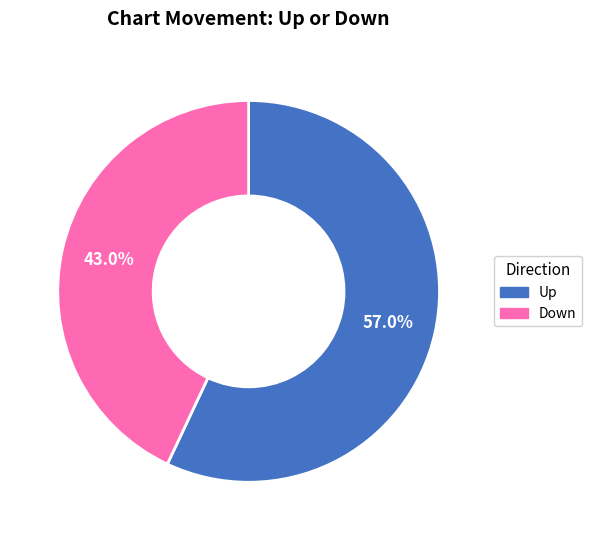

How many segments does this pie chart have?

2